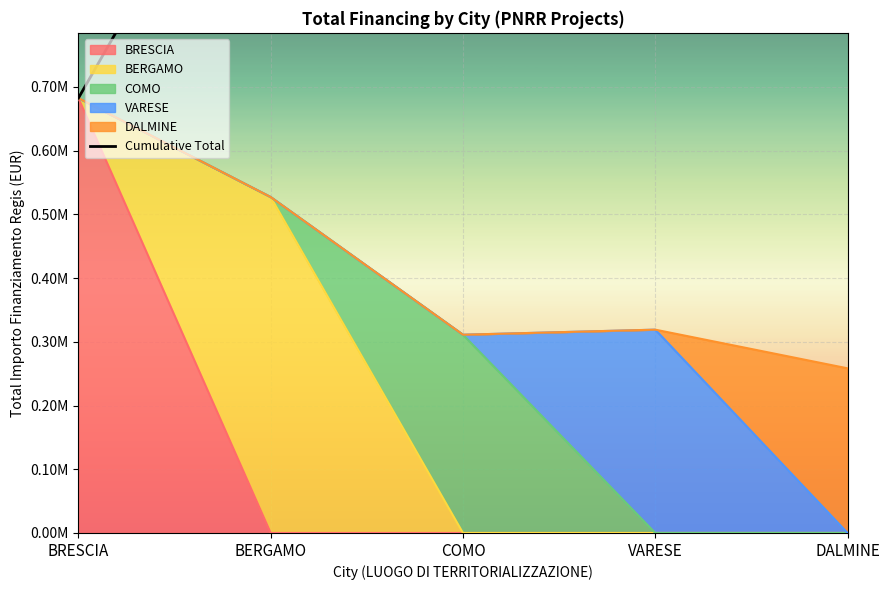

Reading left to right, what are all the values shown in this chart?

682502.5	1209678.0	1520815.0	1839885.1	2098271.8